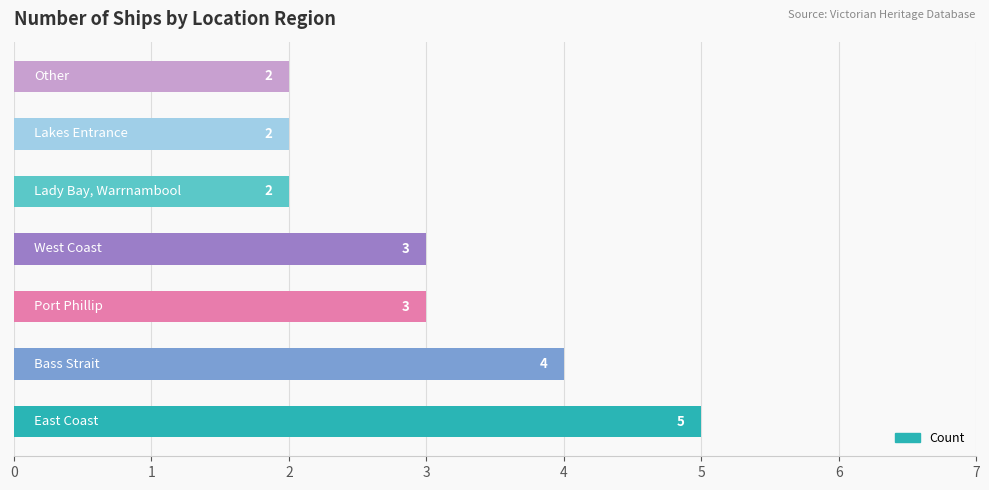

What is the difference between the maximum and minimum values?

3